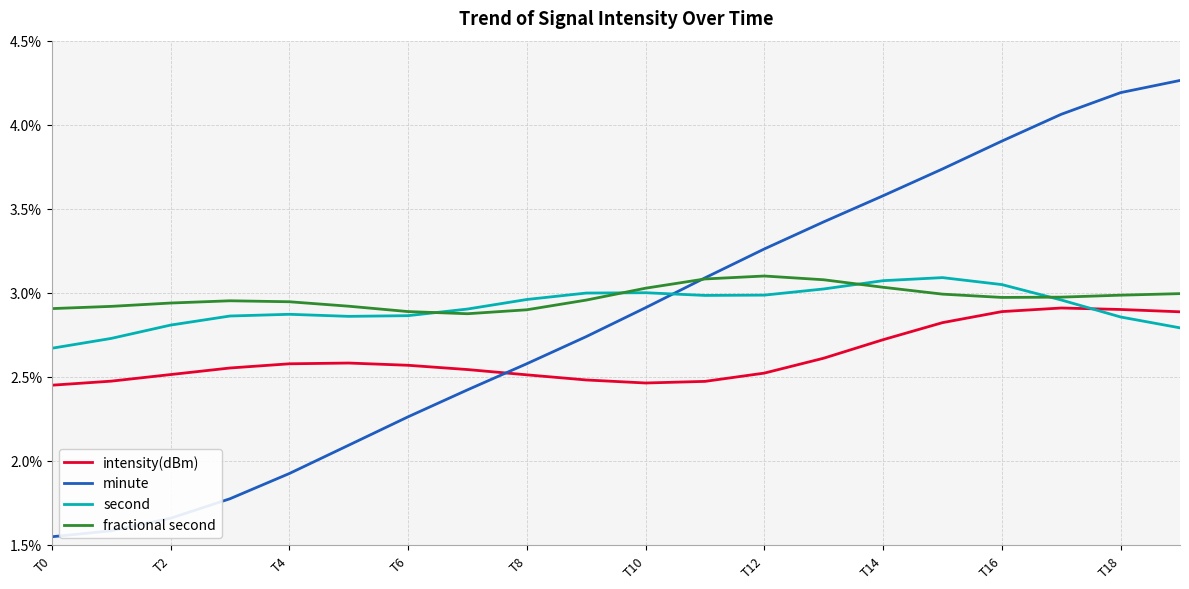

Which series has the largest range (max minus min)?

minute